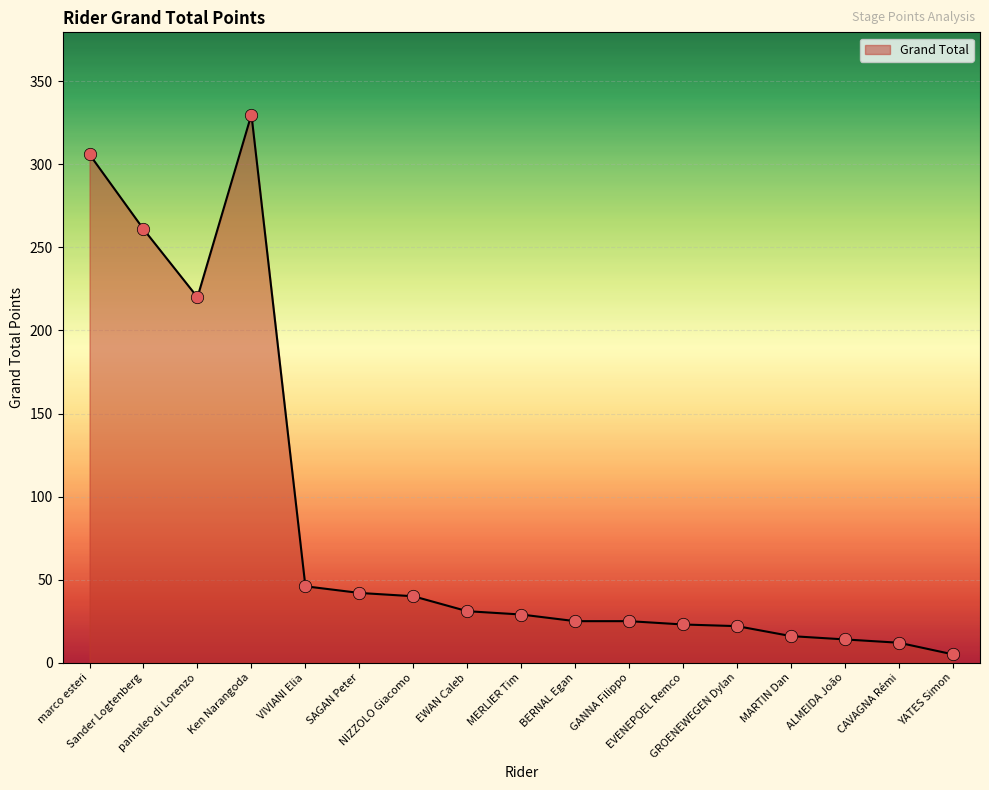

Between ALMEIDA João and EWAN Caleb, which is larger?

EWAN Caleb